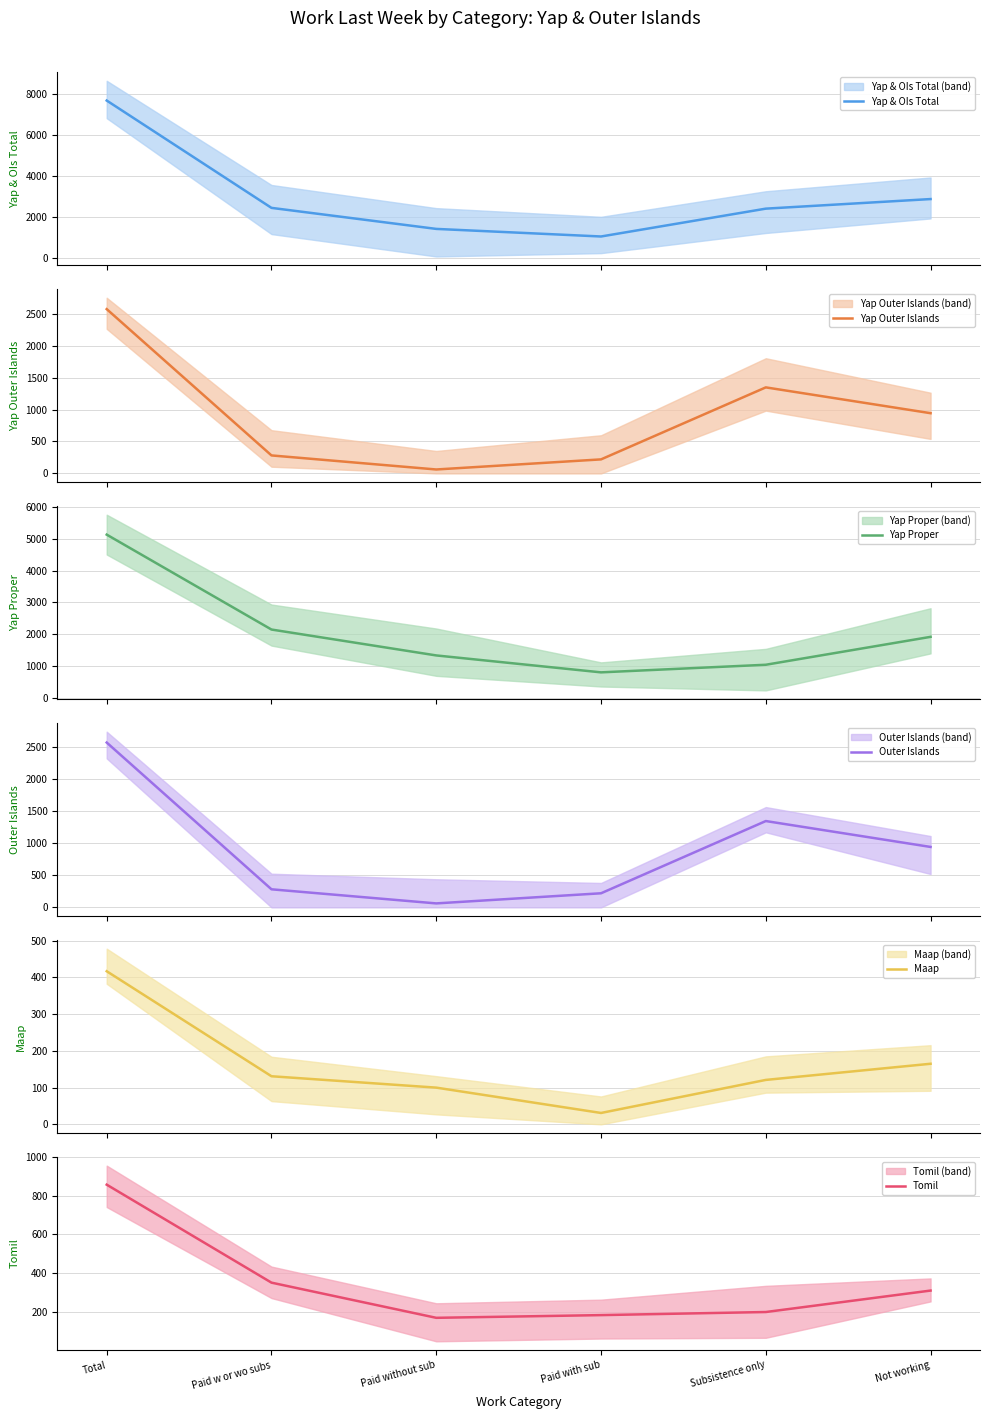

How many lines are shown in the chart?

6